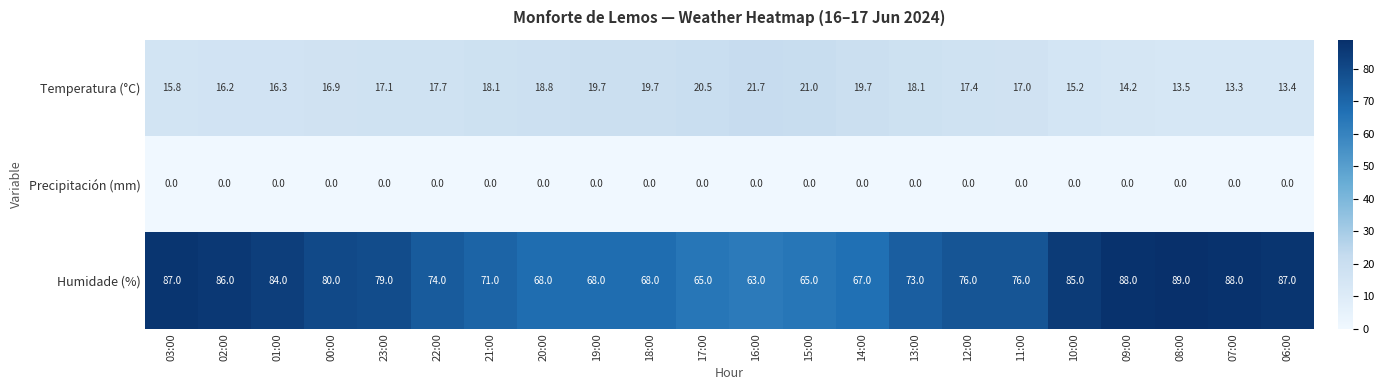

What is the maximum value shown in the chart?

89.0